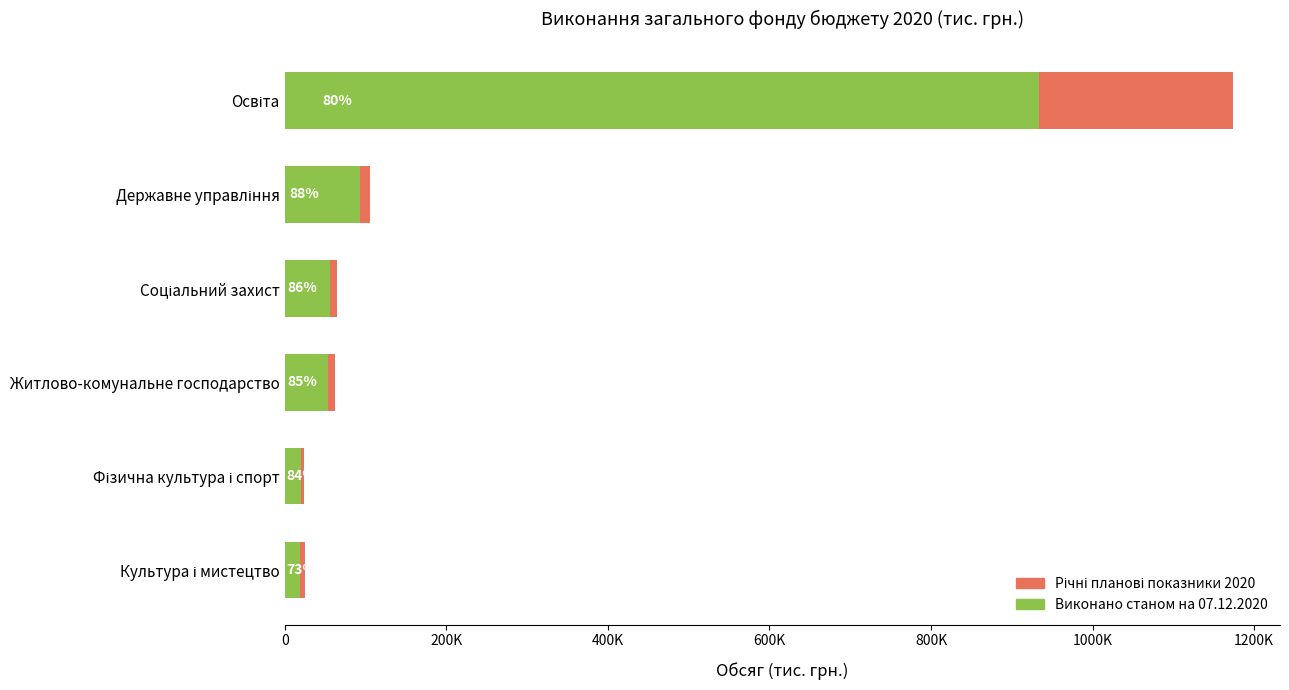

How many data points in Виконано станом на 07.12.2020 are above 55701?

3